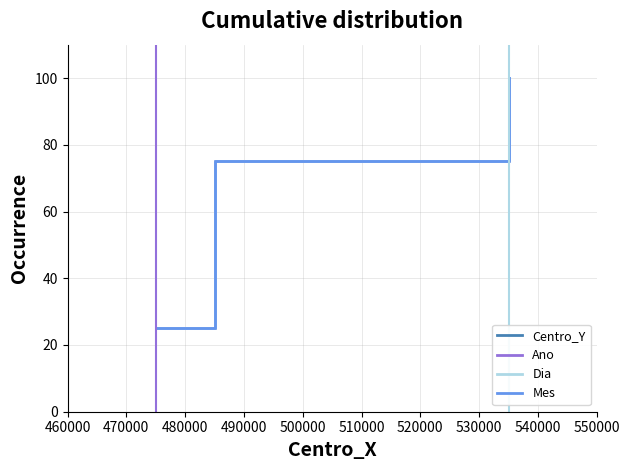

At how many categories does at least one series exceed 75?

1